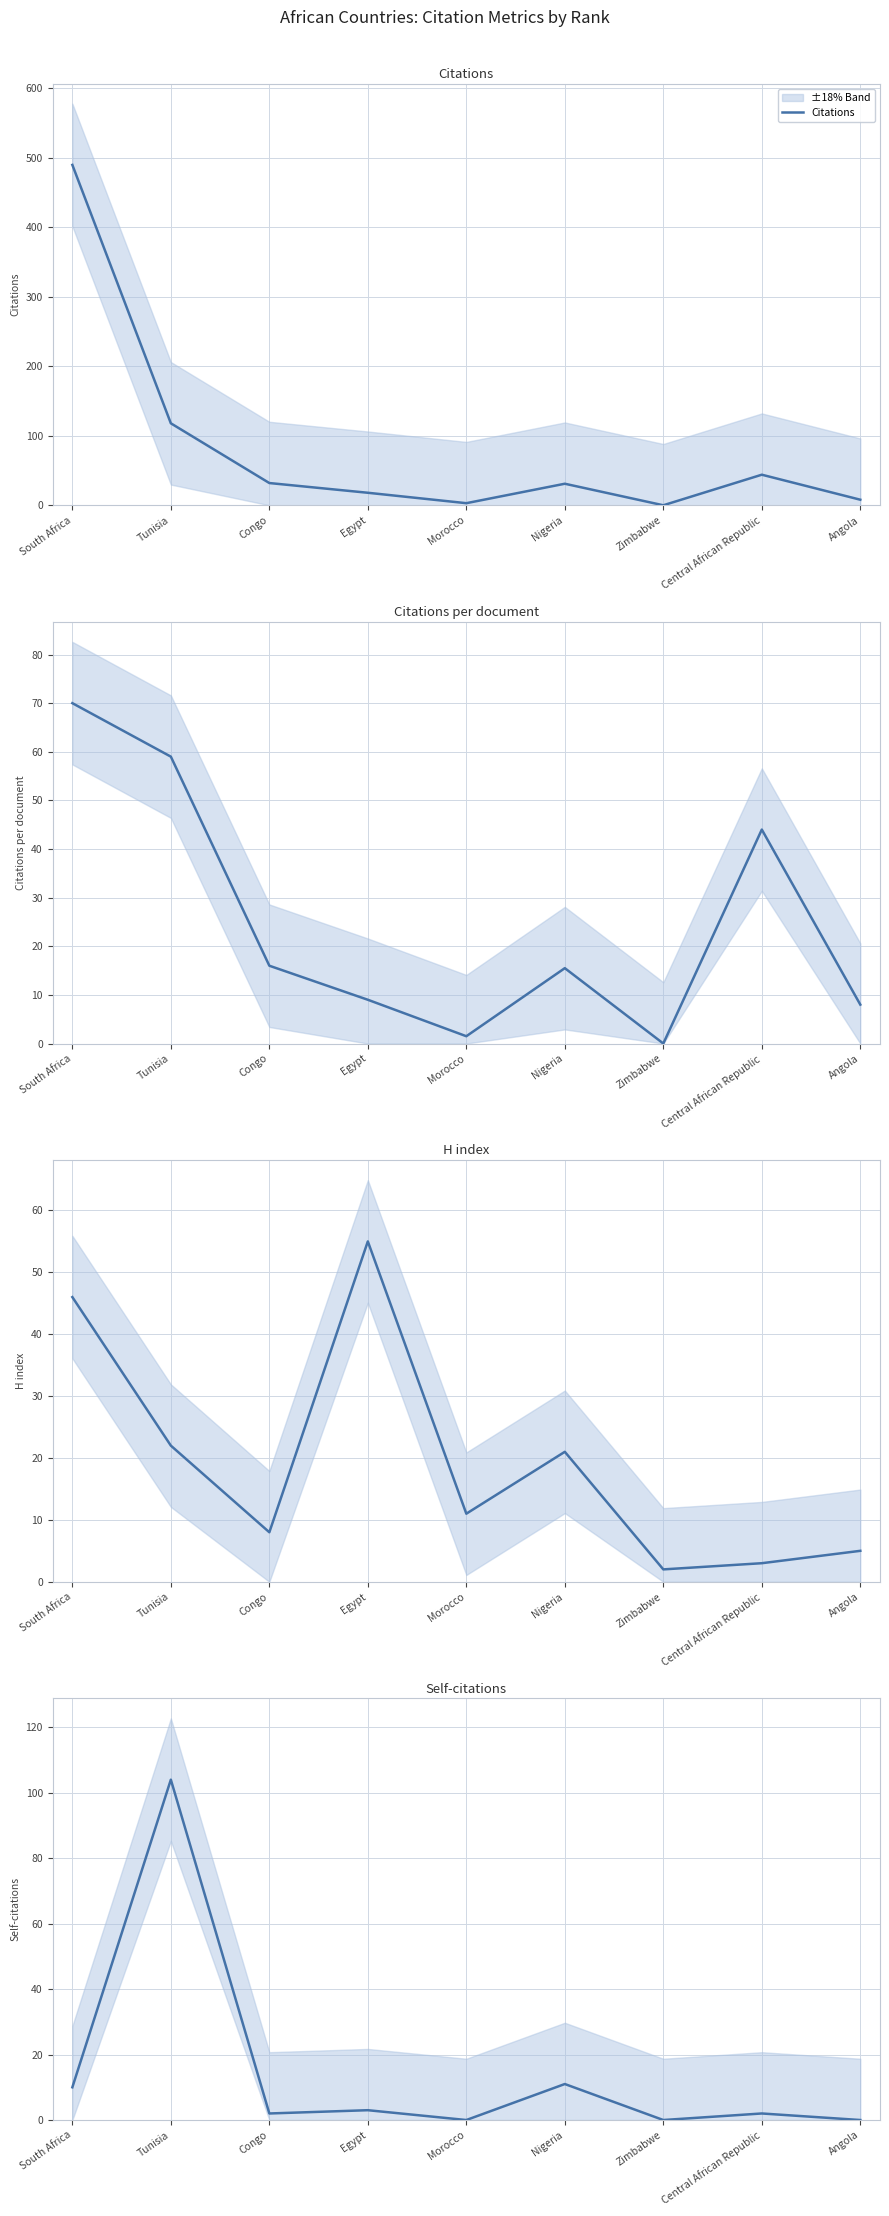

Read the H index value at Nigeria.

21.0